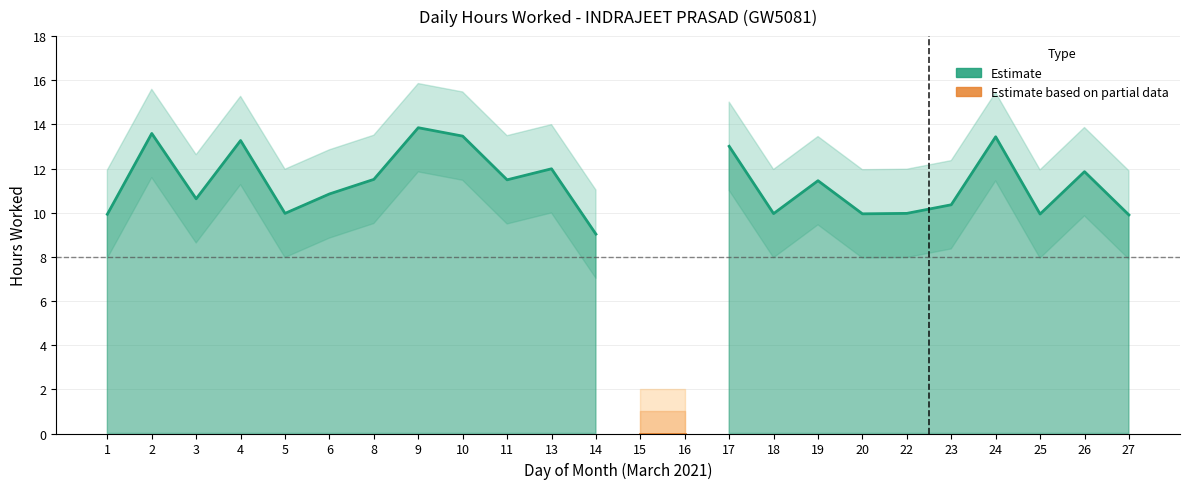

Where is the first local maximum for Estimate?

2